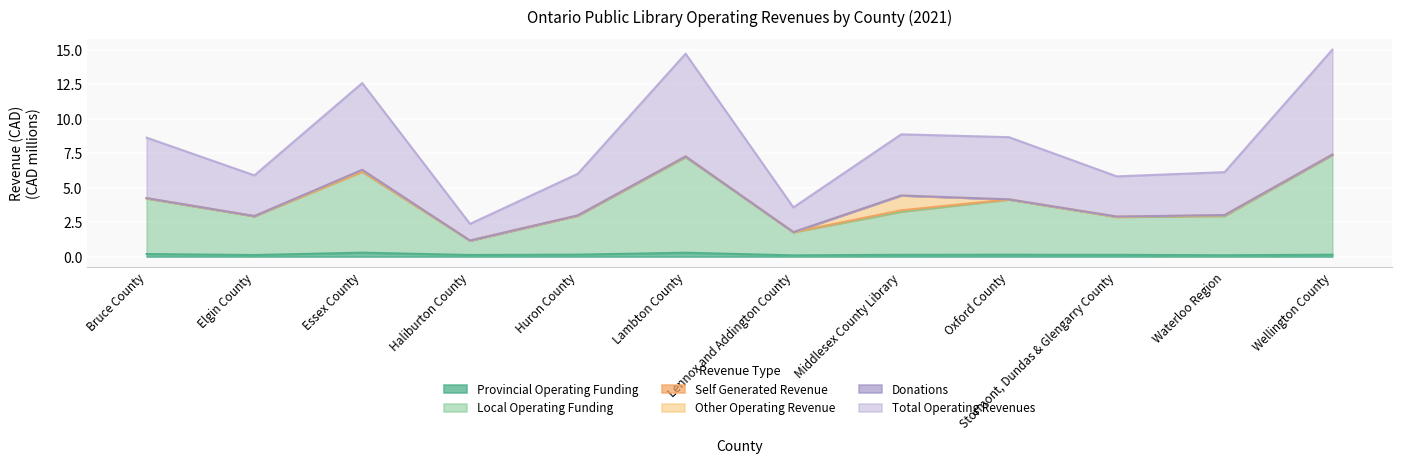

Is it true that Local Operating Funding equals 0.5 at Haliburton County?

False